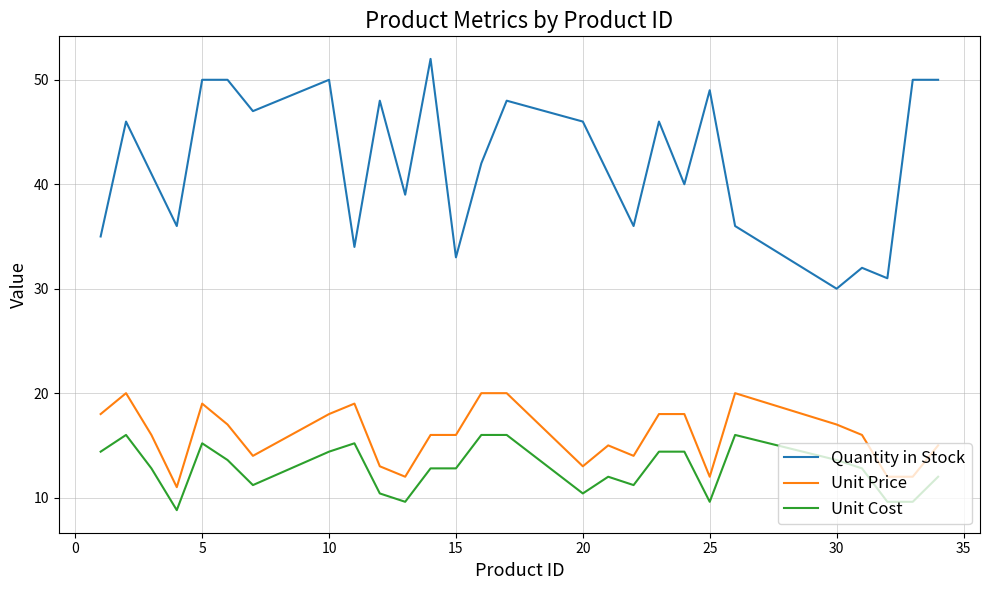

Which series has the largest range (max minus min)?

Quantity in Stock